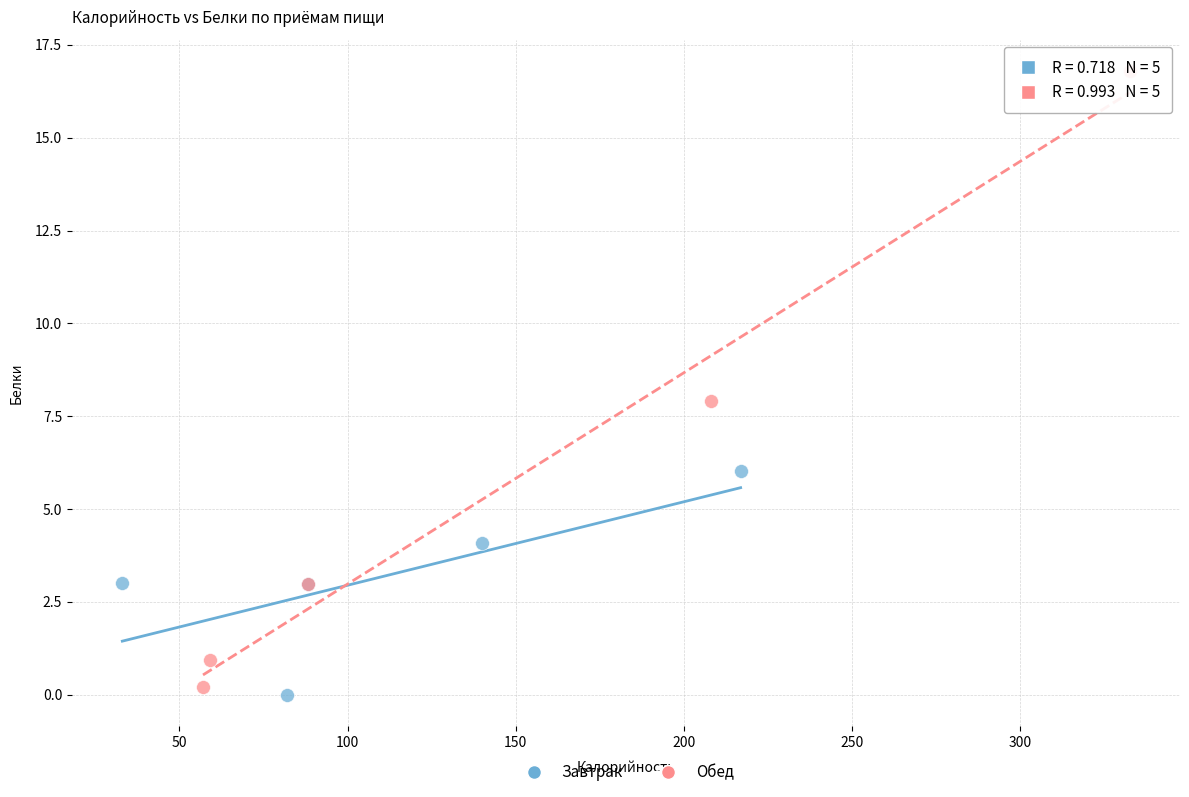

What are all the series names shown in the legend?

Завтрак, Обед